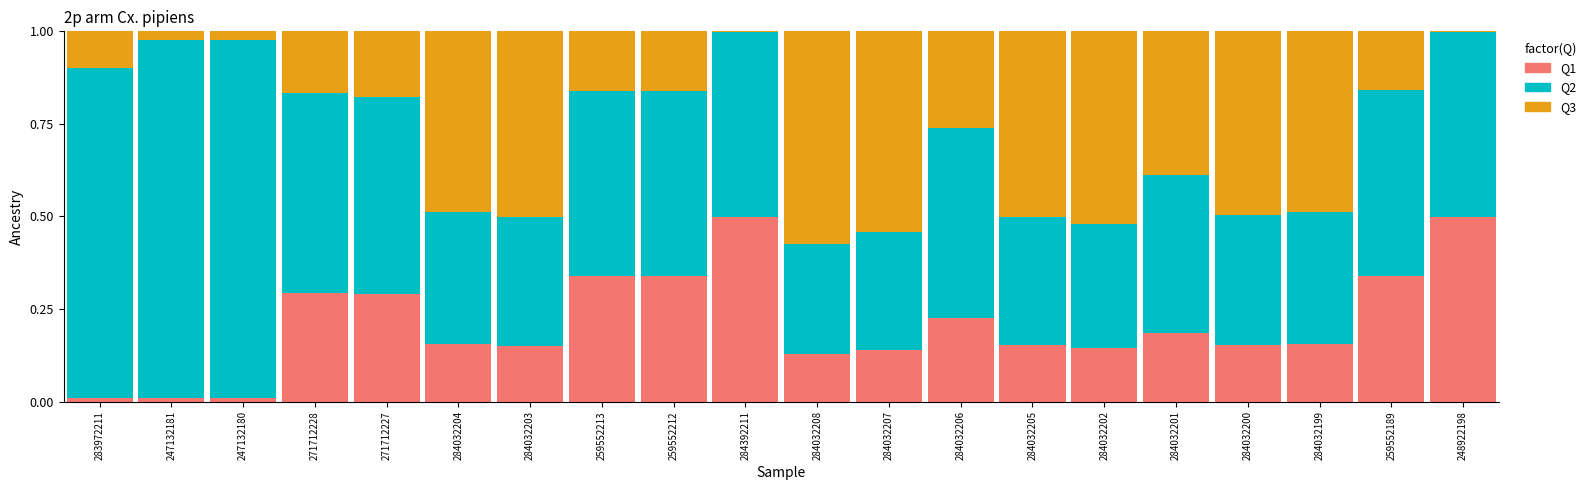

Are the bars horizontal?

No